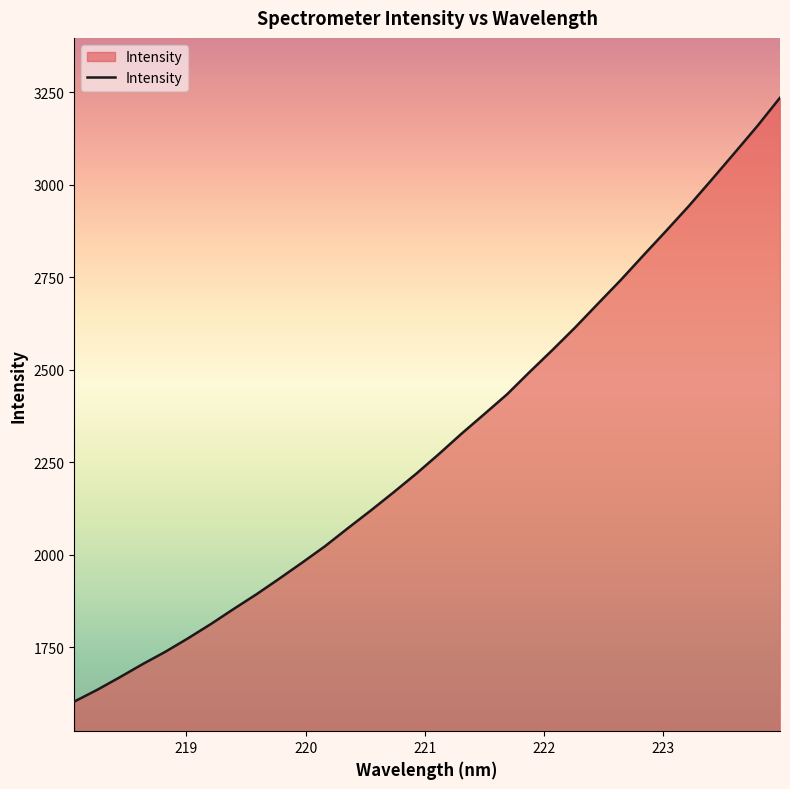

What is the difference between the maximum and minimum values?

1632.4